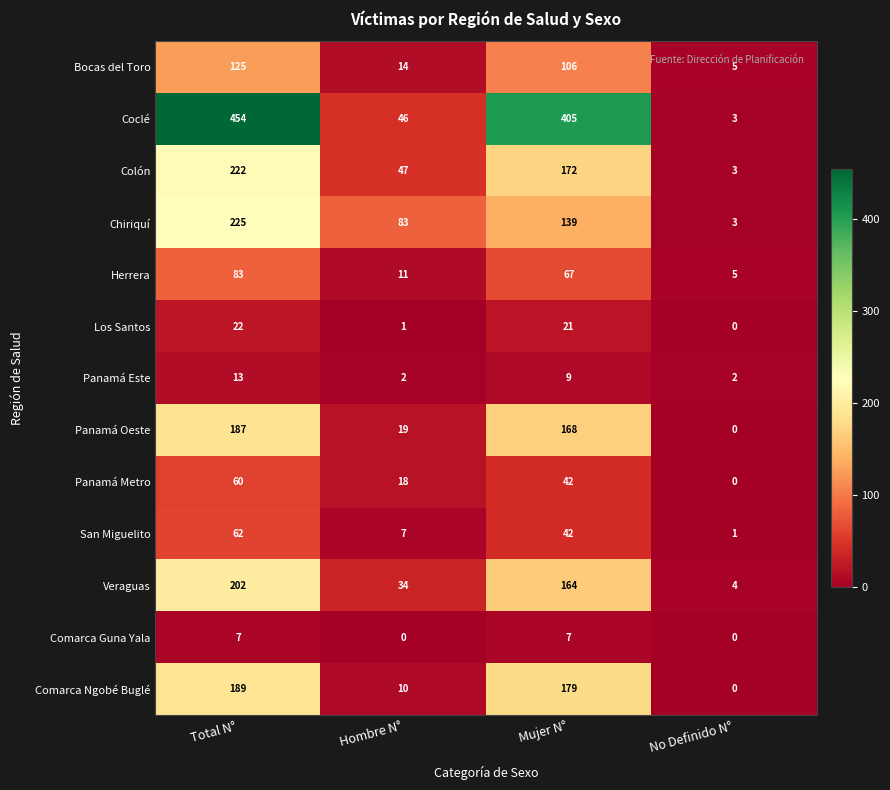

Which series has the largest total across all categories?

Coclé